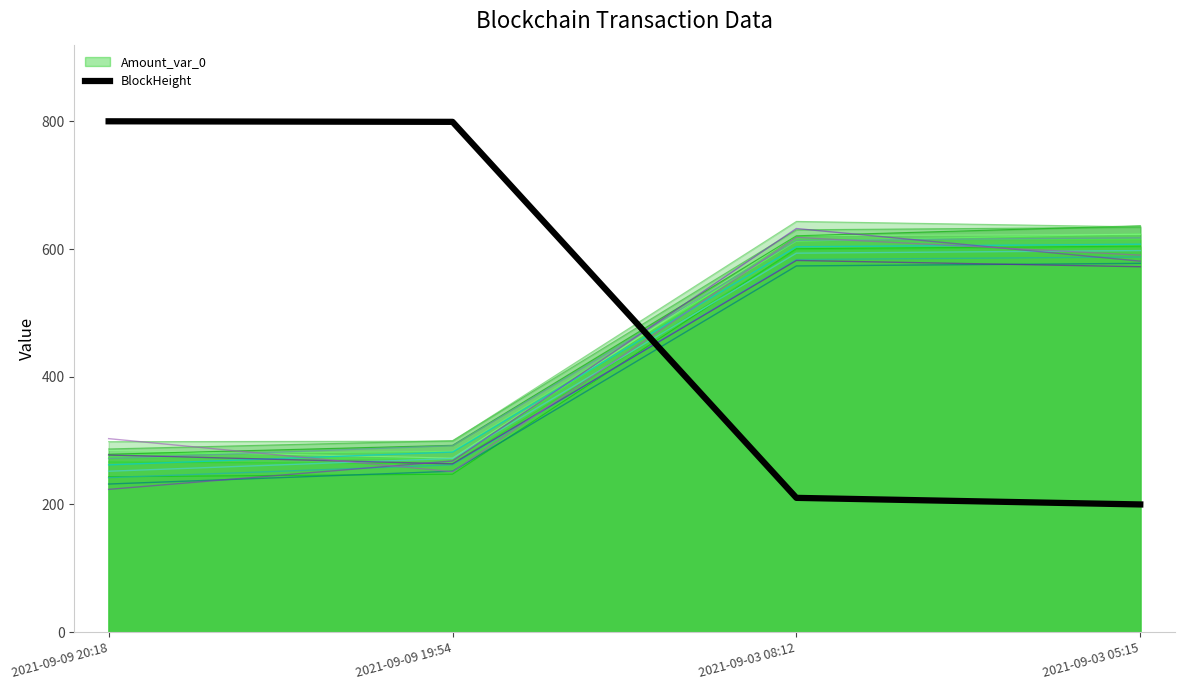

What is the average value?

502.4